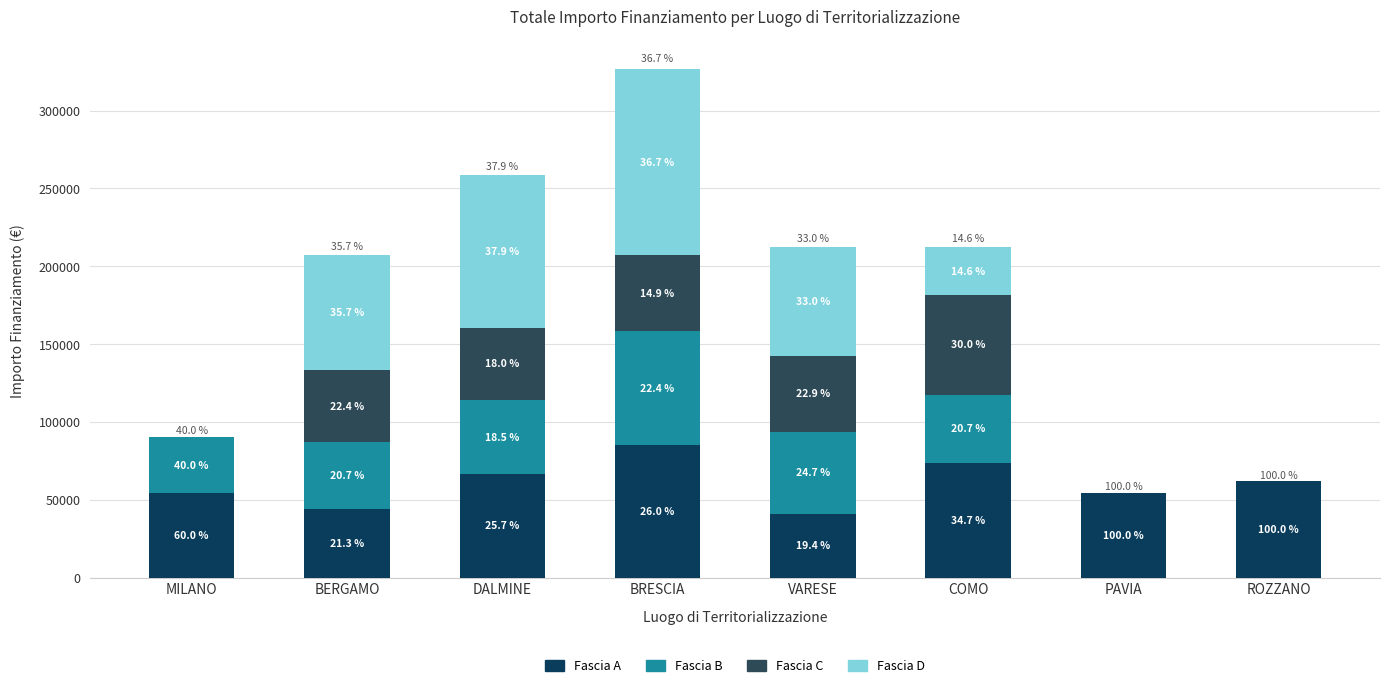

Are the bars horizontal?

No